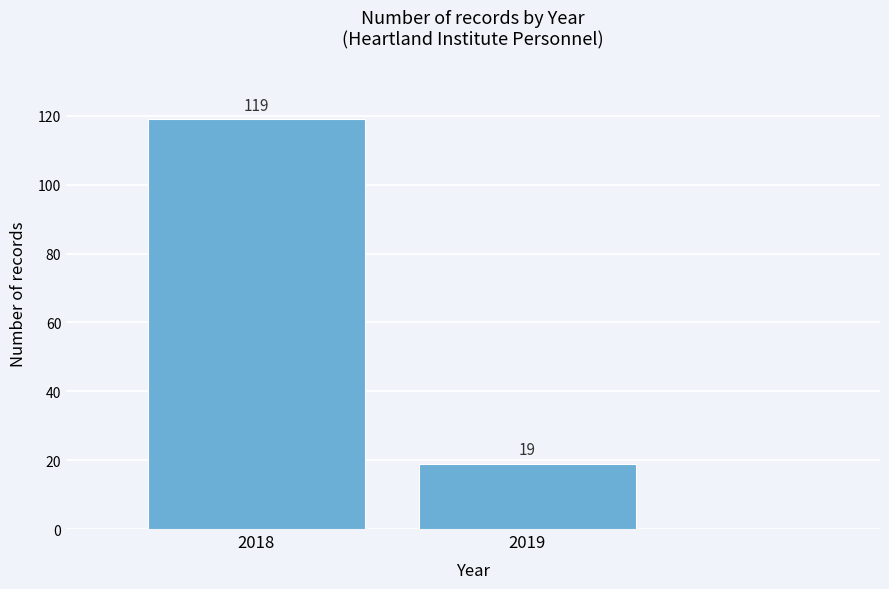

Reading right to left, transcribe all the data shown in this chart.

2019=19	2018=119